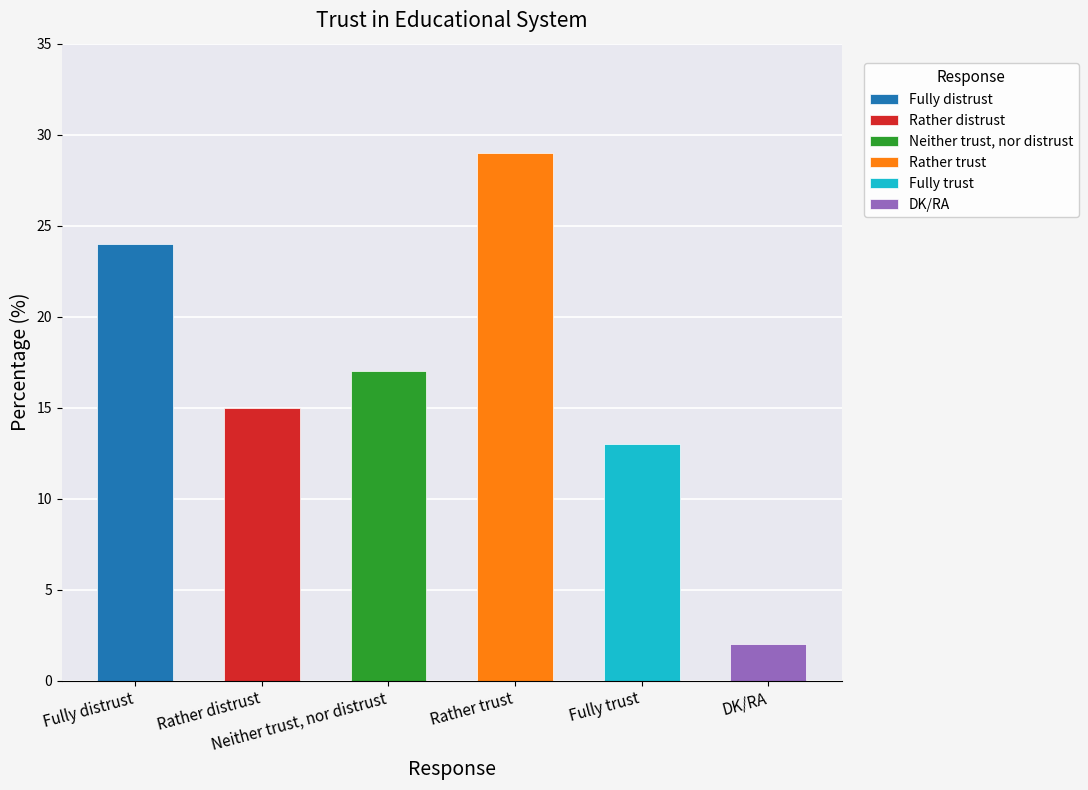

How many bars are there in total?

6